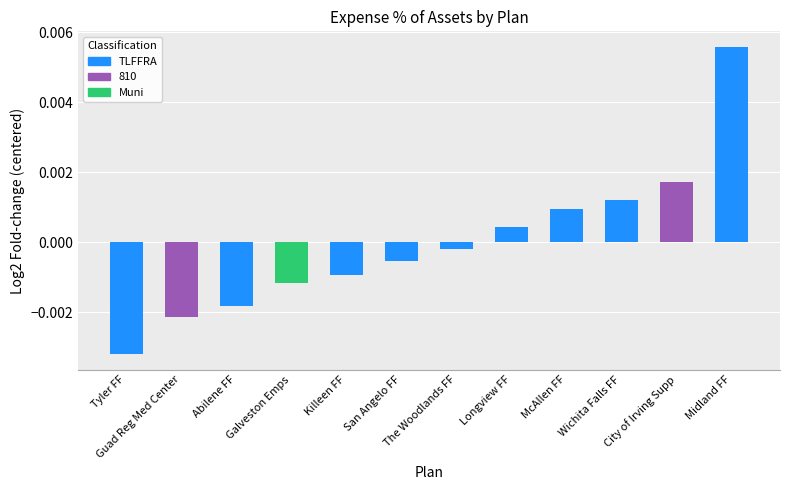

Are the bars horizontal?

No